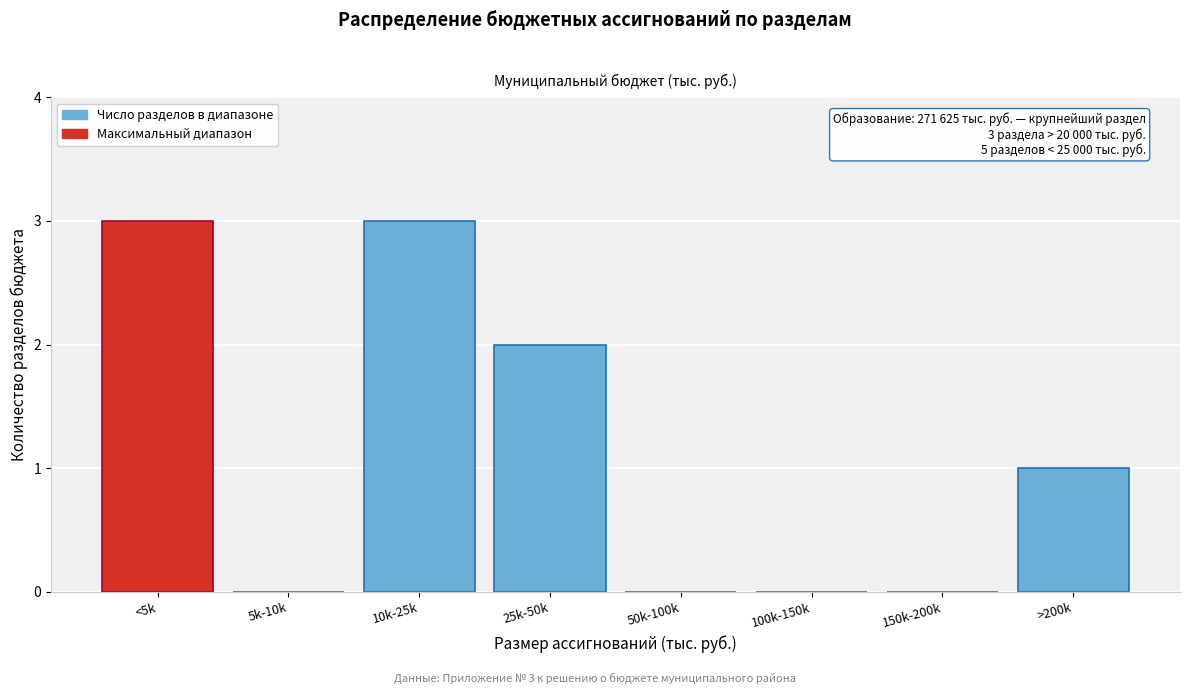

Reading left to right, what are all the values shown in this chart?

<5k=3	5k-10k=0	10k-25k=3	25k-50k=2	50k-100k=0	100k-150k=0	150k-200k=0	>200k=1